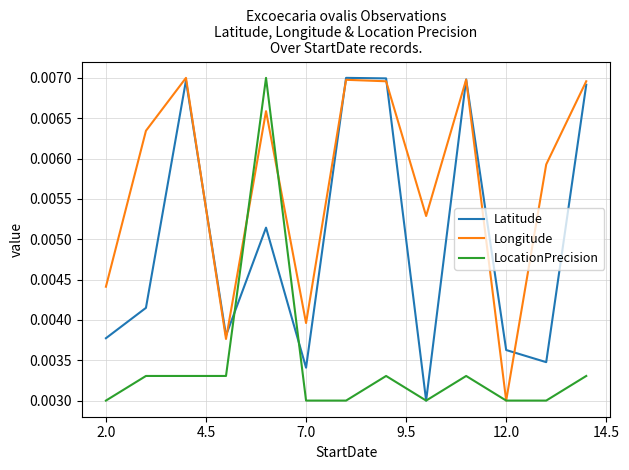

Which series has the largest total across all categories?

Longitude